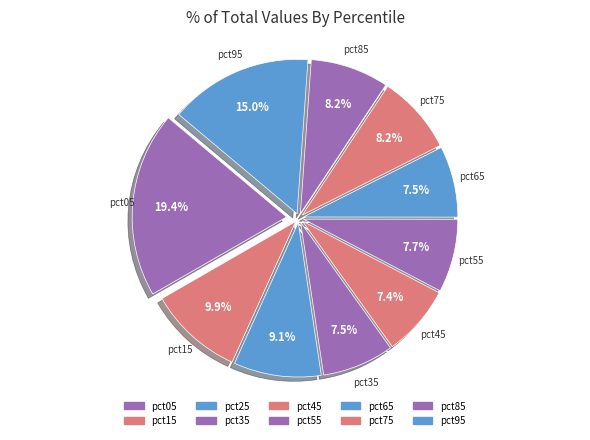

What is the largest slice in the pie chart?

pct05